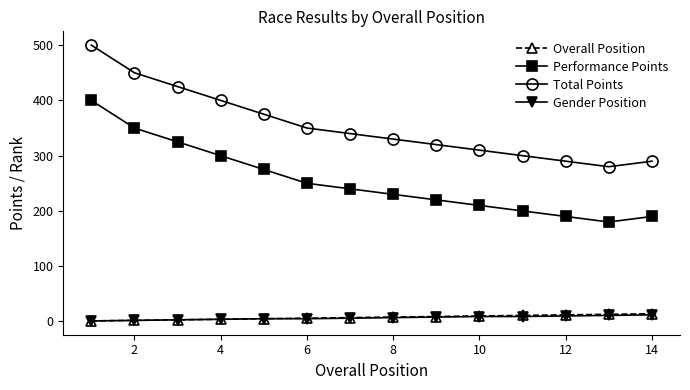

What is the maximum value shown in the chart?

500